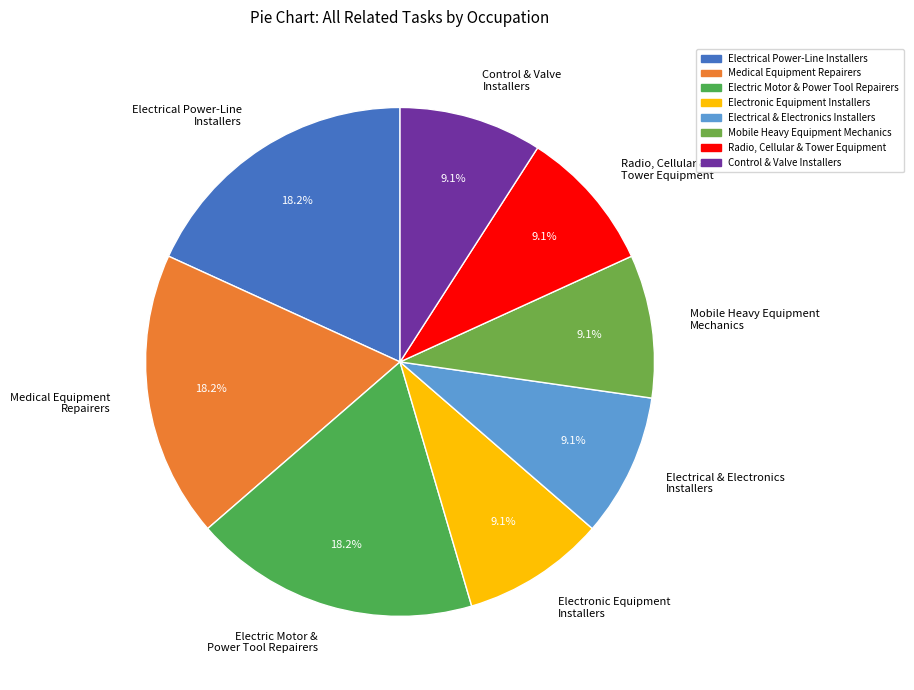

To the nearest percent, what is the difference between the largest and smallest slice percentages?

9%